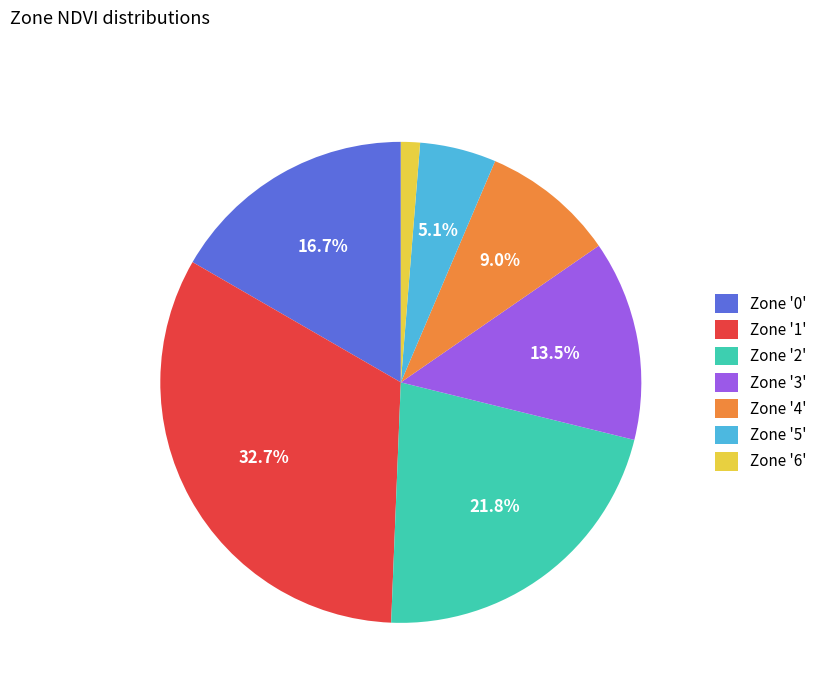

Is there a majority slice in this chart?

No